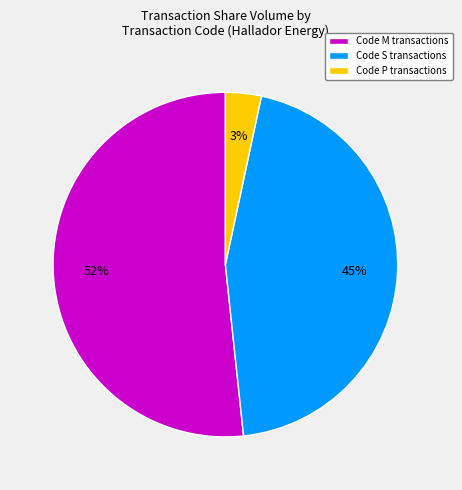

What percentage is the Code M transactions slice, to the nearest percent?

52%